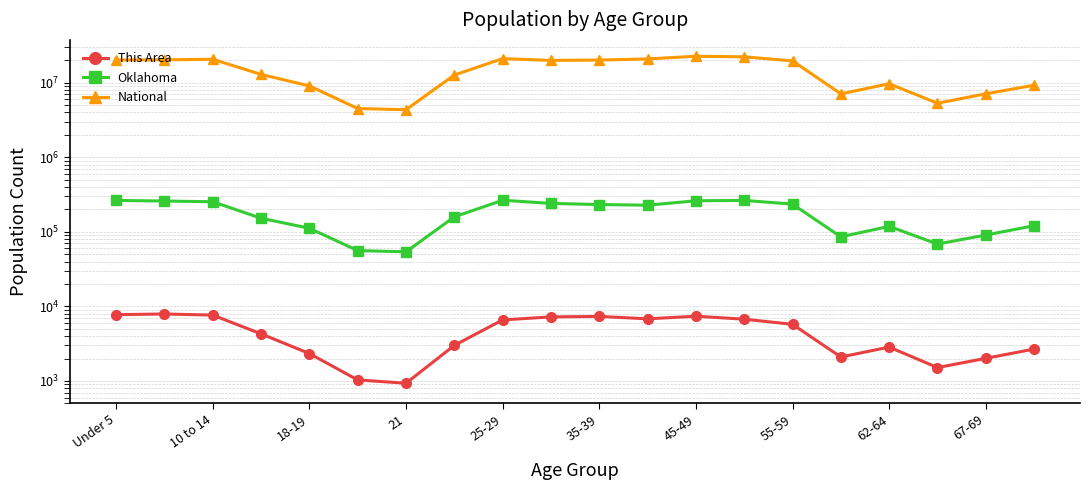

How many interior local valleys does the National series have?

4